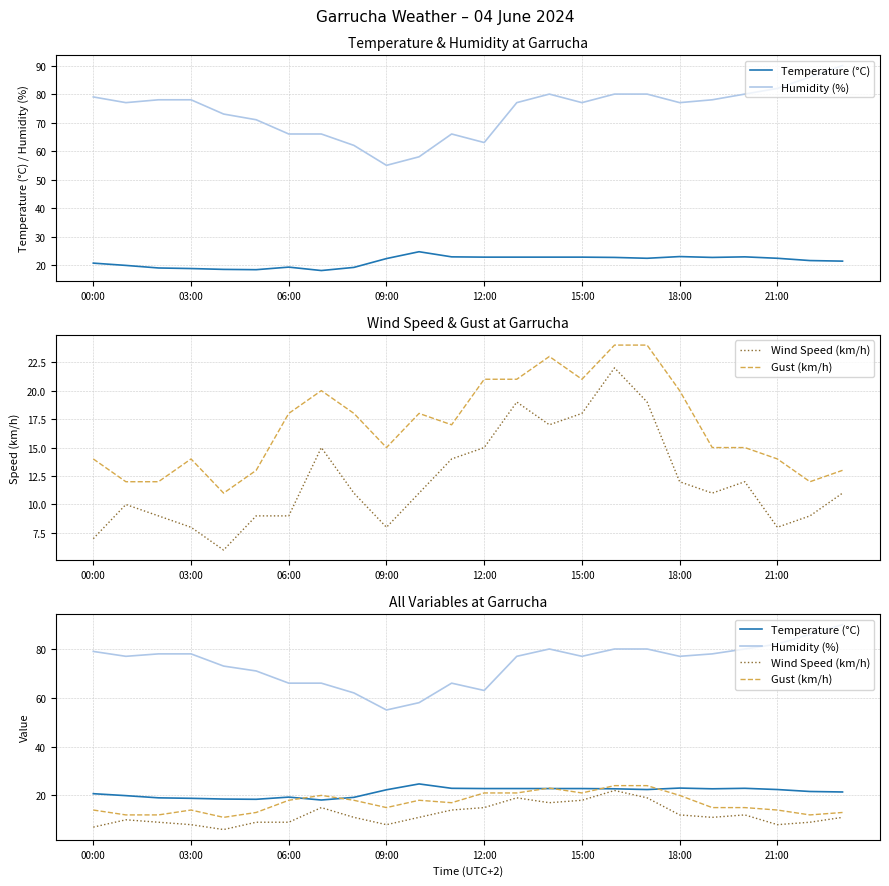

What is the label of the 21st point from the left?

20